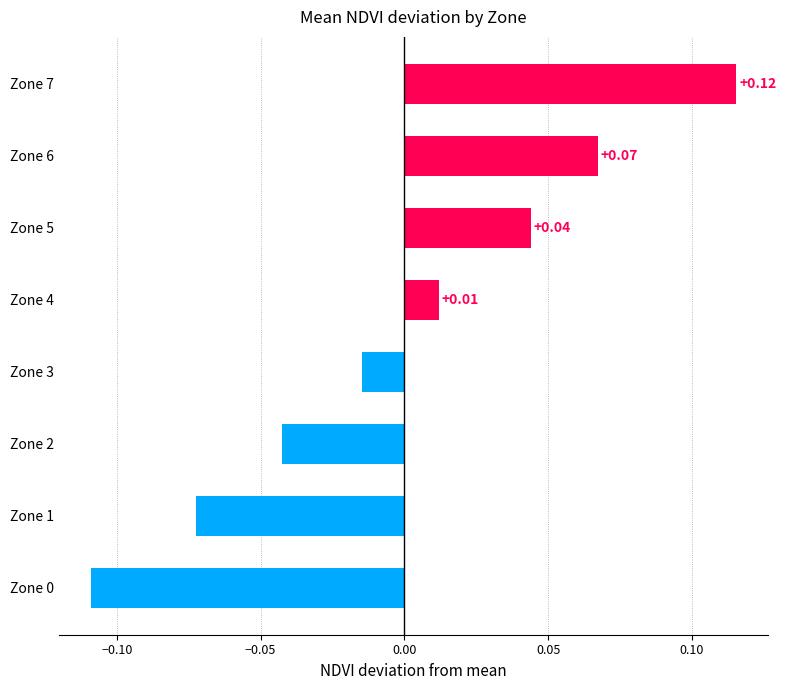

What is the change in value from Zone 0 to Zone 6?

+0.2